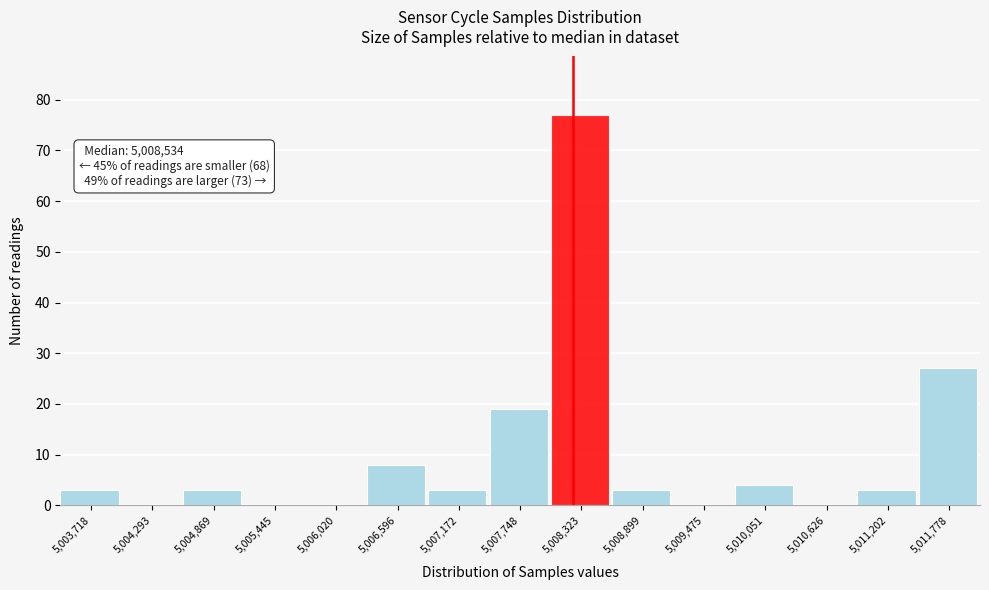

Reading left to right, what are all the values shown in this chart?

5,003,718=3	5,004,293=0	5,004,869=3	5,005,445=0	5,006,020=0	5,006,596=8	5,007,172=3	5,007,748=19	5,008,323=77	5,008,899=3	5,009,475=0	5,010,051=4	5,010,626=0	5,011,202=3	5,011,778=27